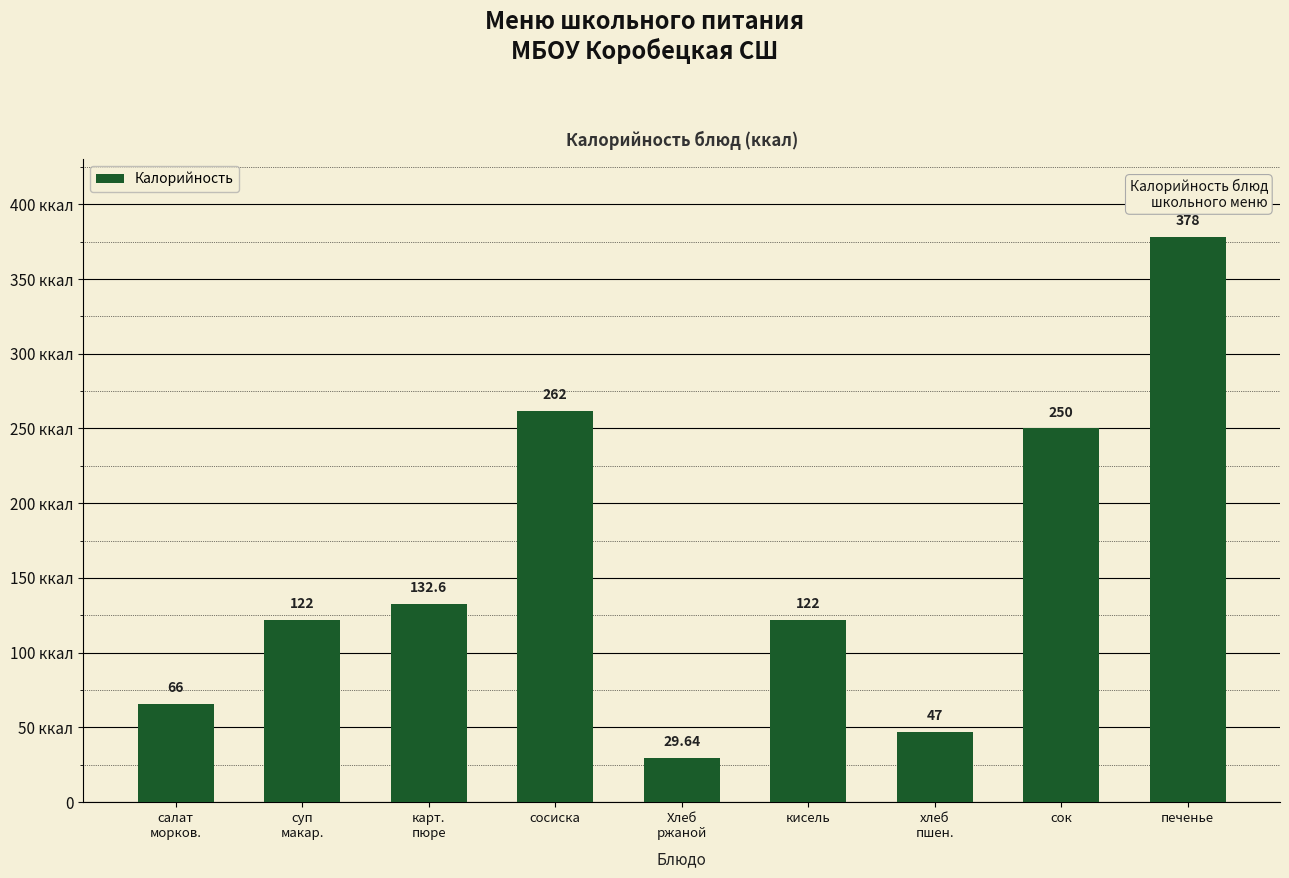

What is the ratio of the value at Хлеб
ржаной to the value at хлеб
пшен.?

0.6